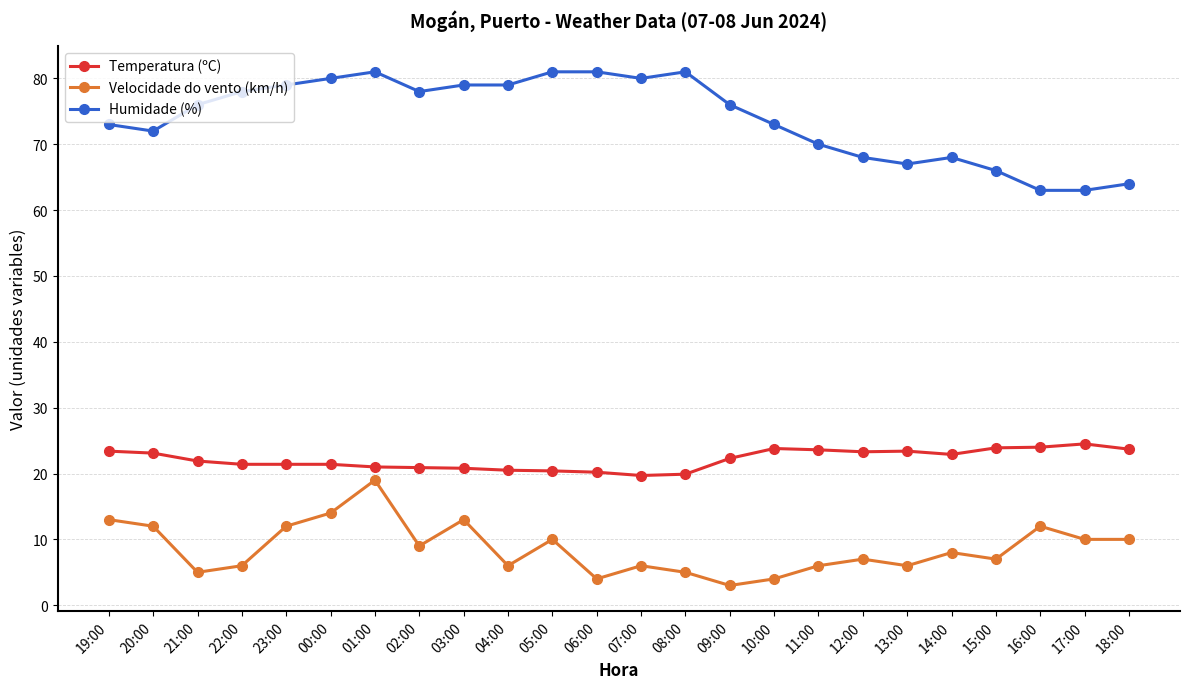

What is the maximum value for Humidade (%)?

81.0